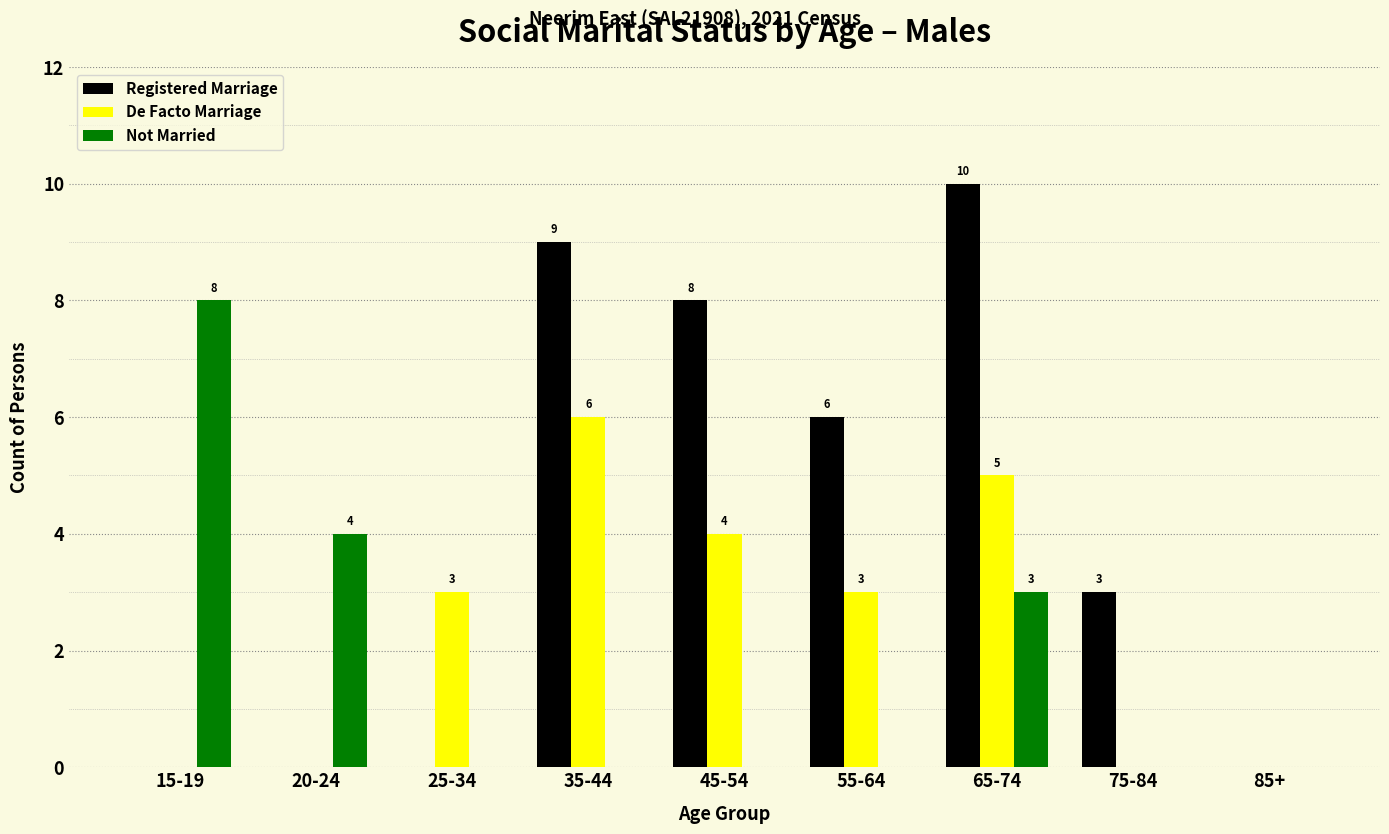

What is the sum of all Not Married values?

15